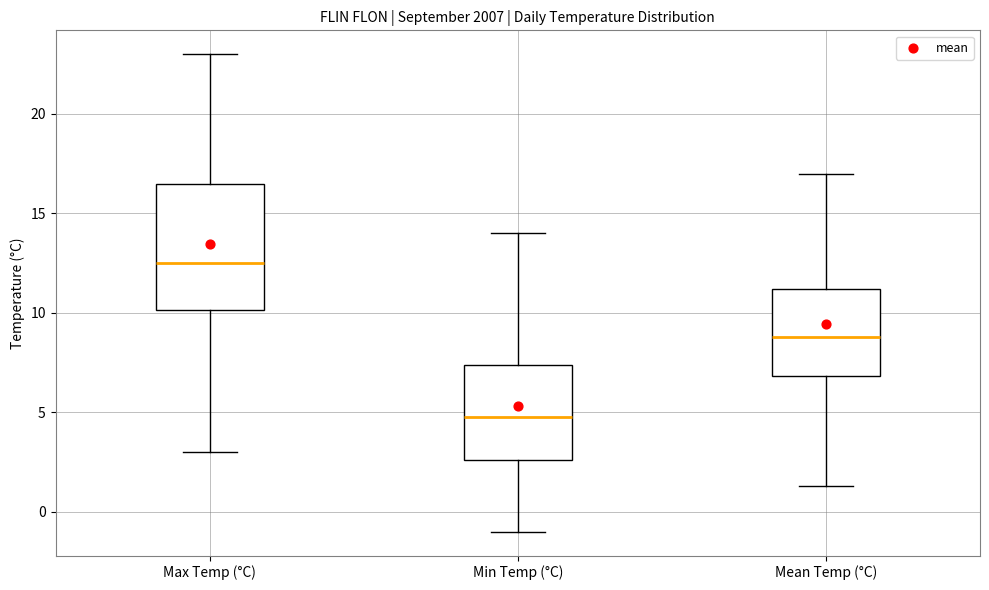

Which box has the highest median line?

Max Temp (°C)